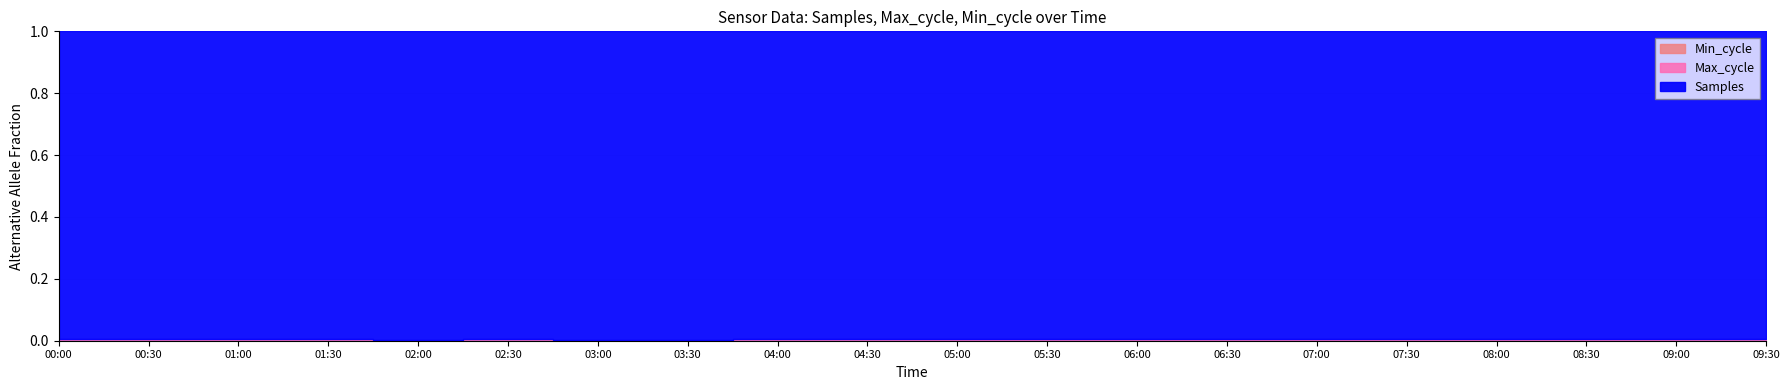

At which category does Max_cycle reach its first local peak?

01:00